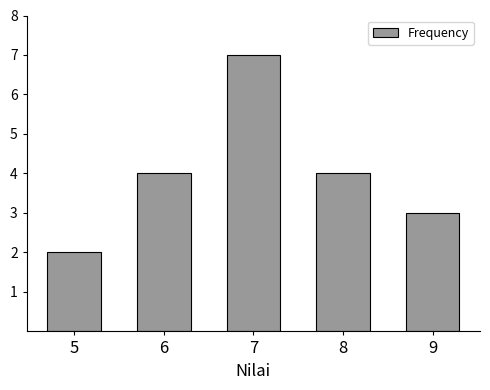

Reading left to right, what are all the values shown in this chart?

5=2	6=4	7=7	8=4	9=3